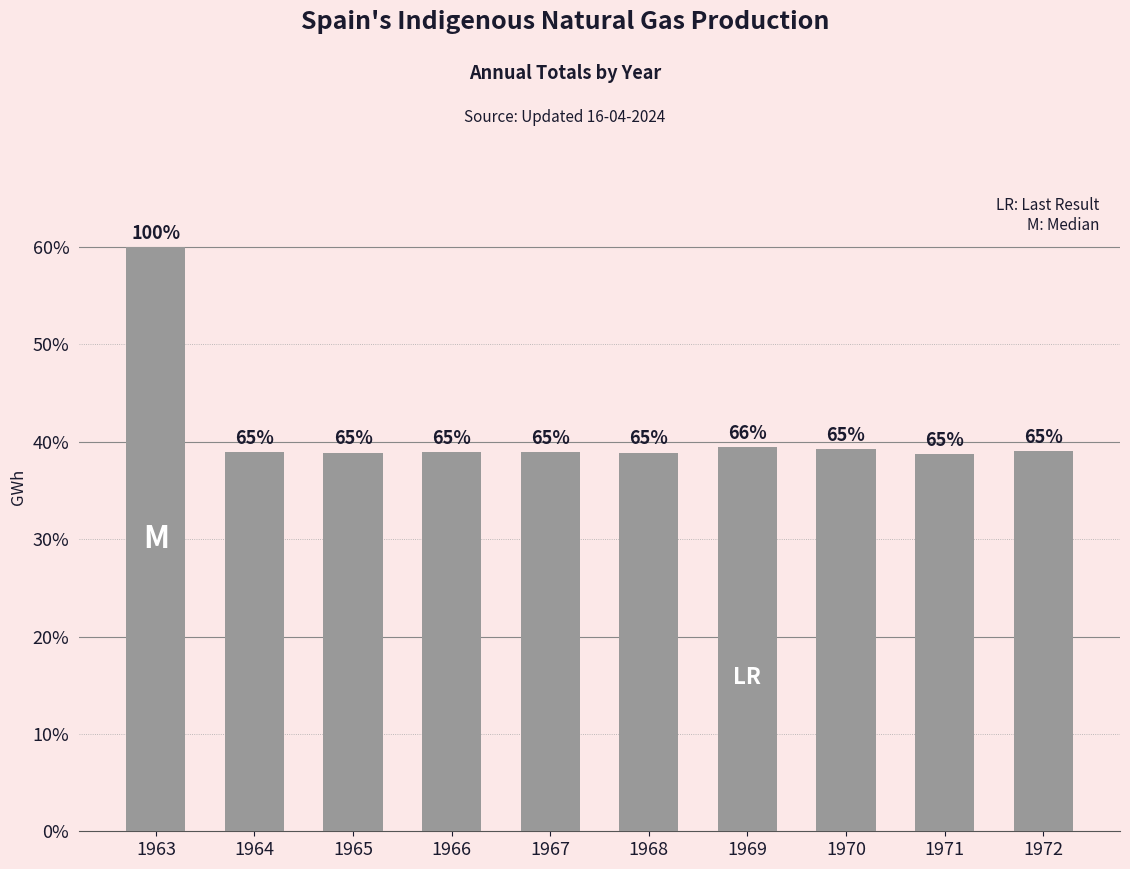

What is the value of the 3rd bar from the left?

27.2